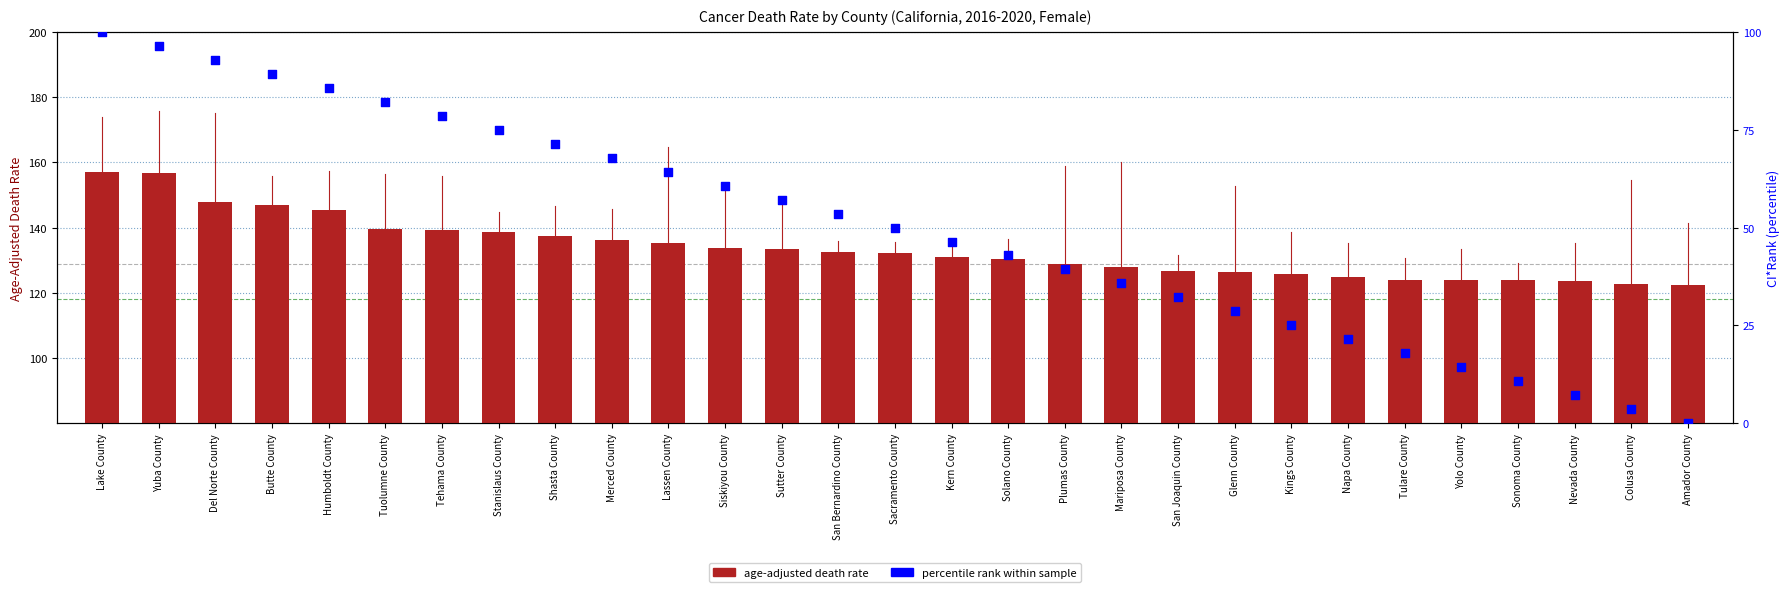

Which series has the largest total across all categories?

age-adjusted death rate